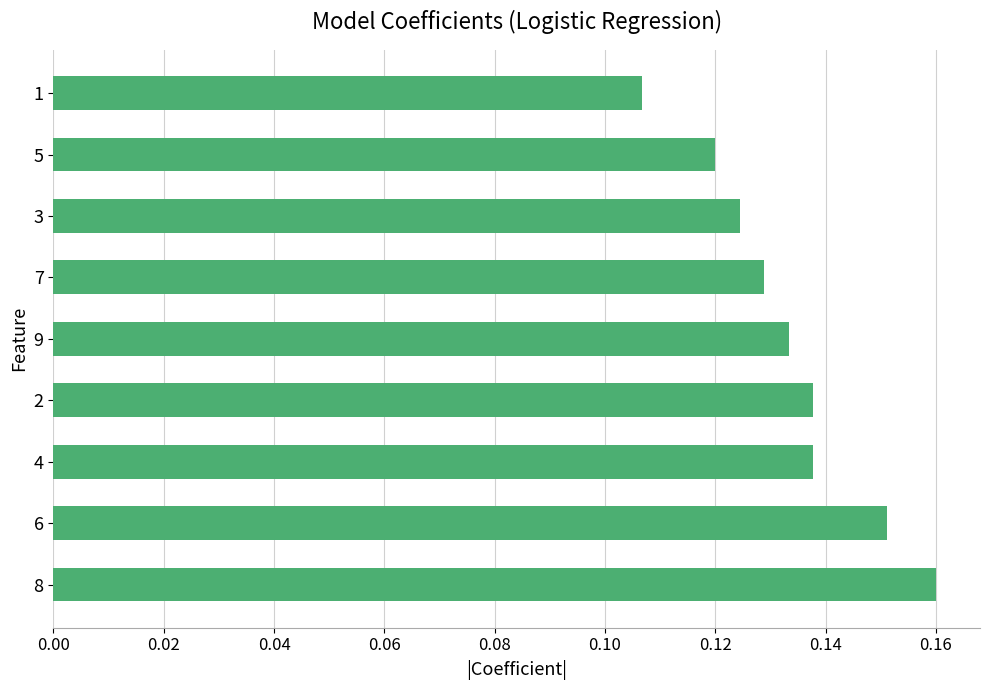

Does the chart contain stacked bars?

No